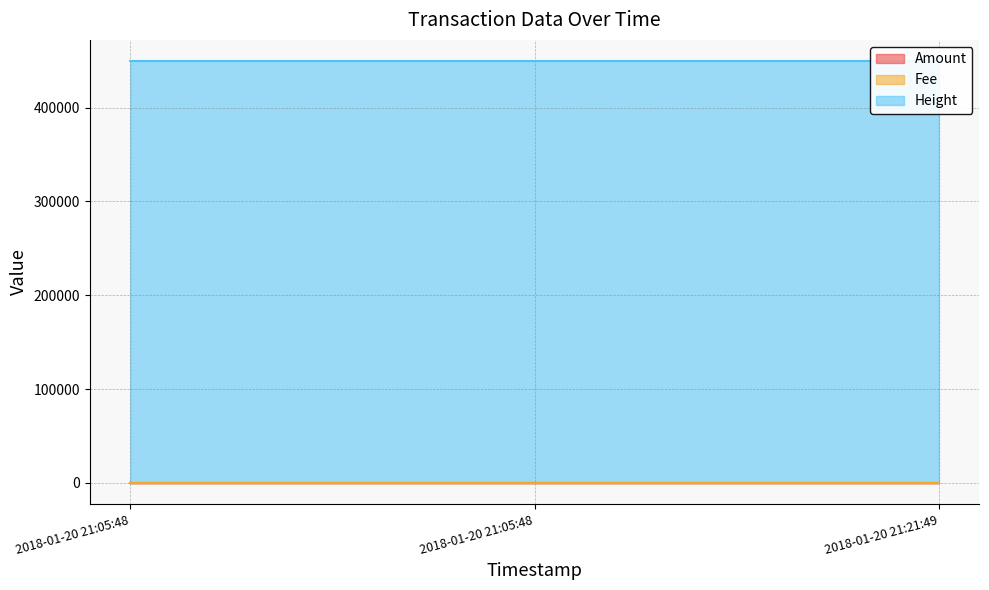

How many Height values are between 449608 and 449614?

3